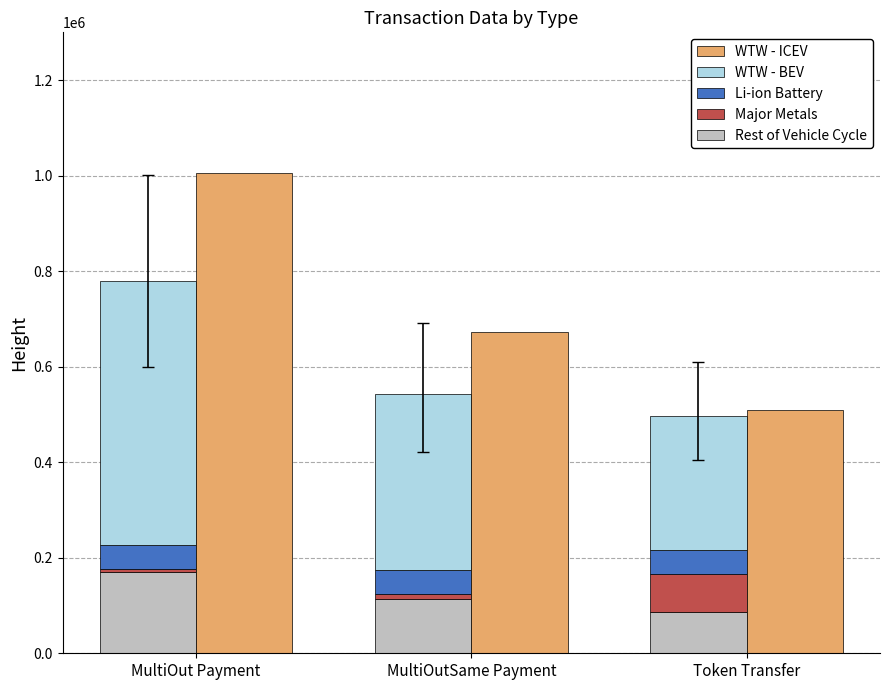

How many bars are there in total?

15